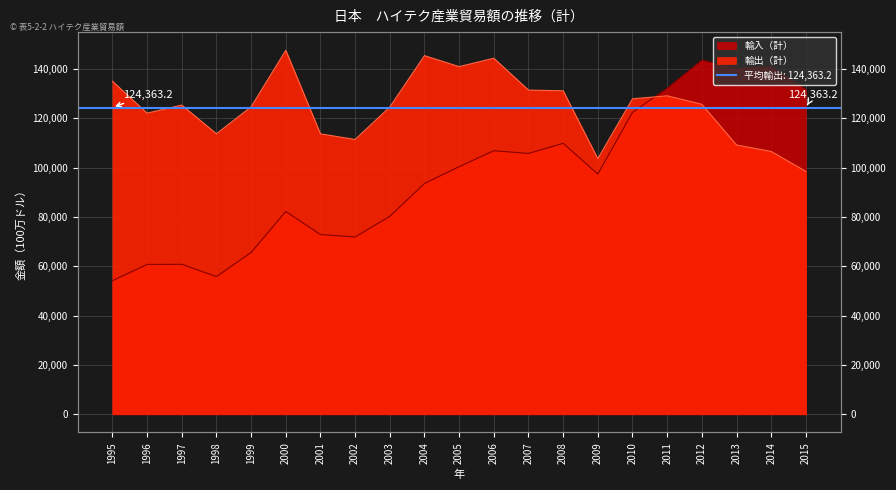

Between 2013 and 1998, which is larger?

1998